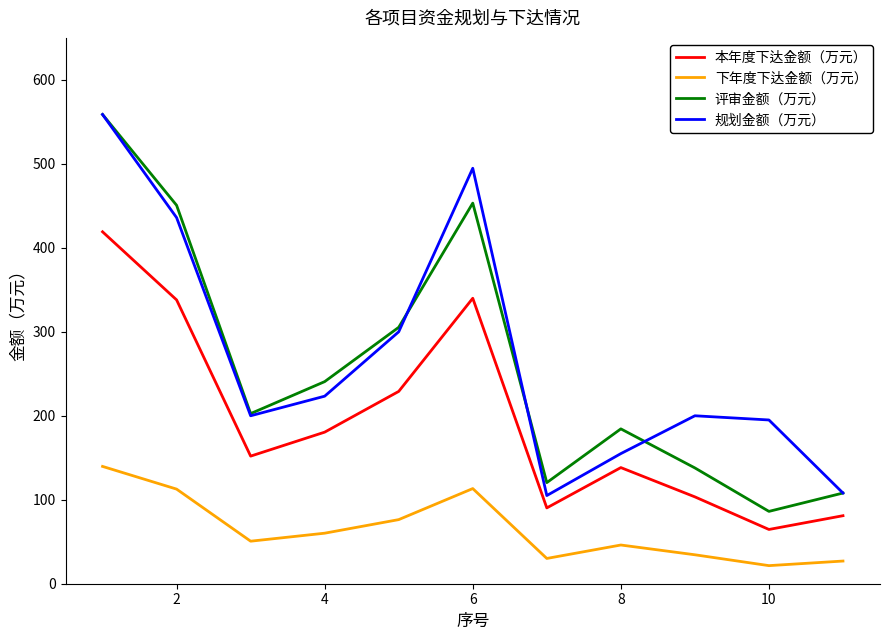

True or false: 规划金额（万元） and 本年度下达金额（万元） cross at least once.

False